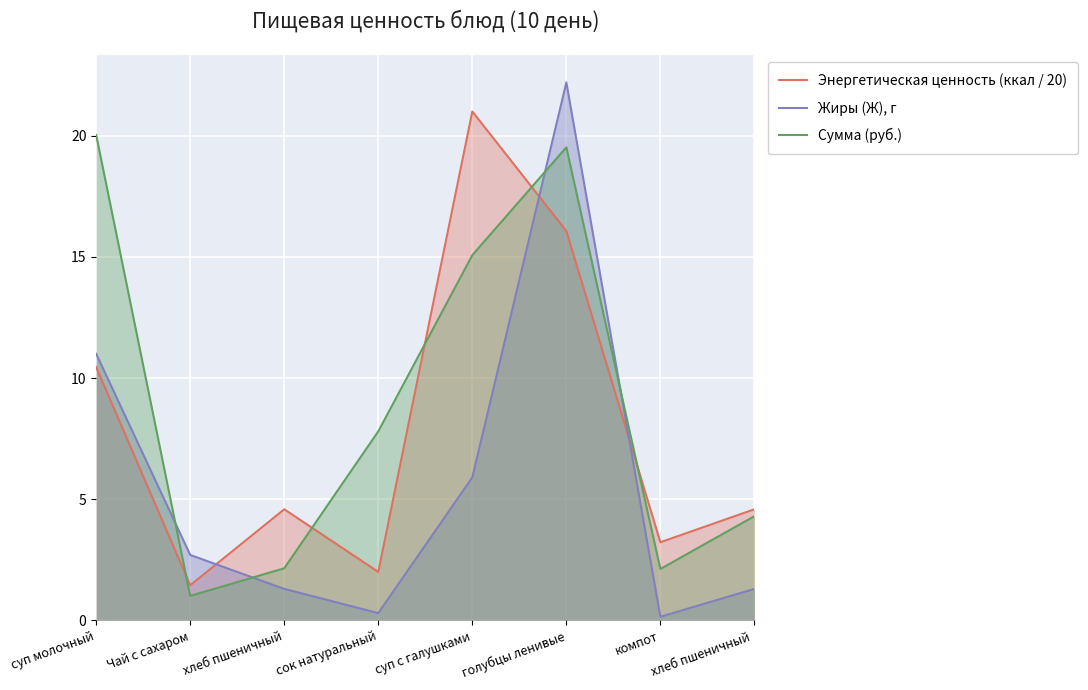

True or false: Энергетическая ценность (ккал / 20) and Жиры (Ж), г cross at least once.

True